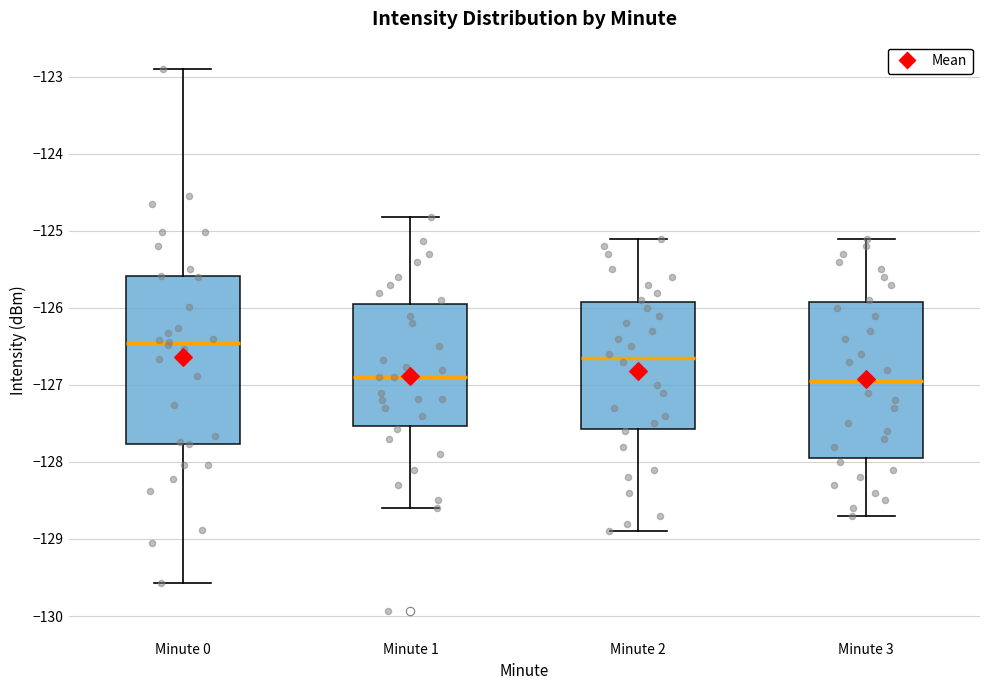

Where does the upper whisker of the box for Minute 1 end on the y-axis? The values are not printed on the chart, so give them approximately, as read against the axis.

-124.8